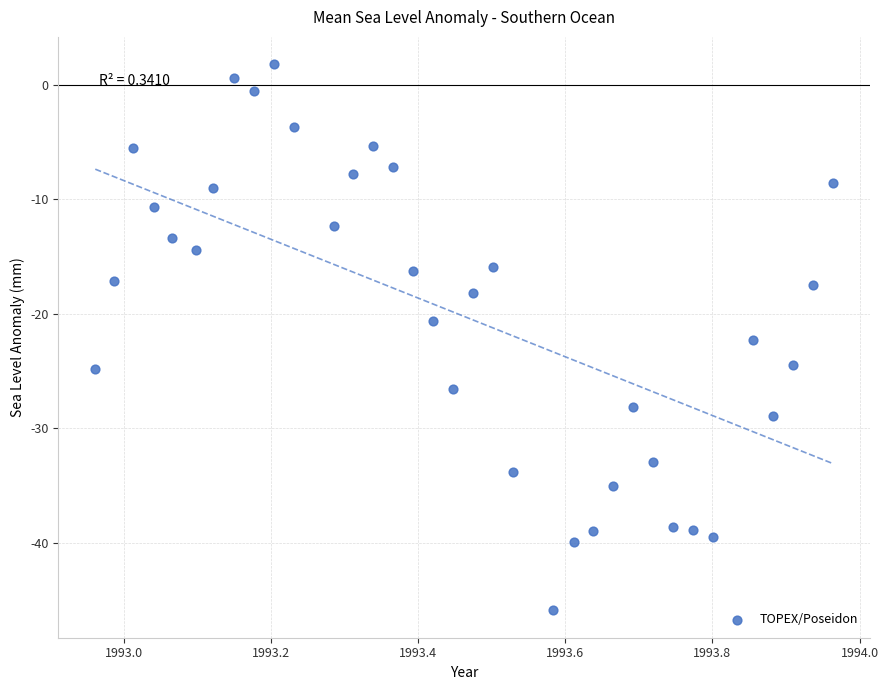

What is the range of Y values (max minus min)?

47.7